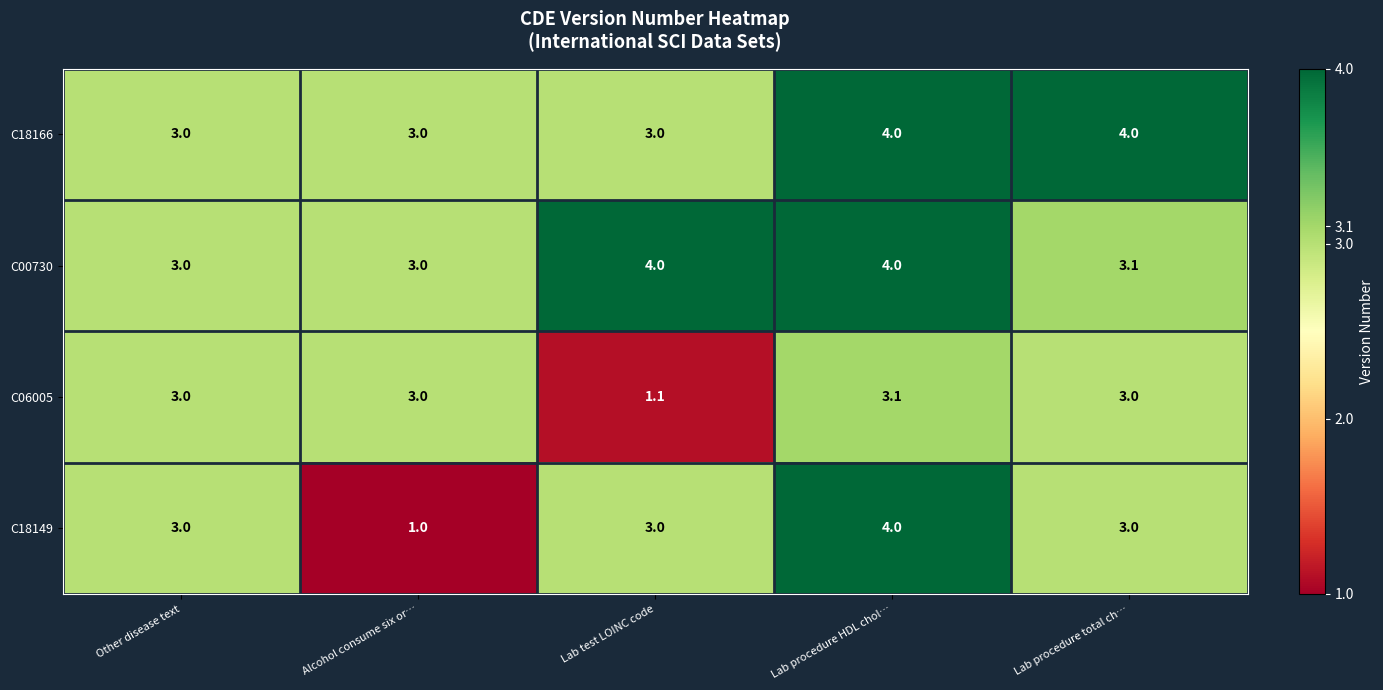

What is the minimum value for C06005?

1.1